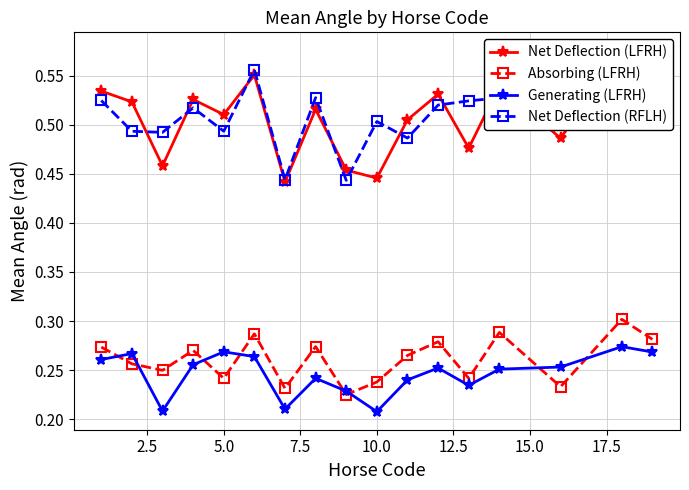

True or false: Generating (LFRH) has more than 1 points higher than both neighbors.

True